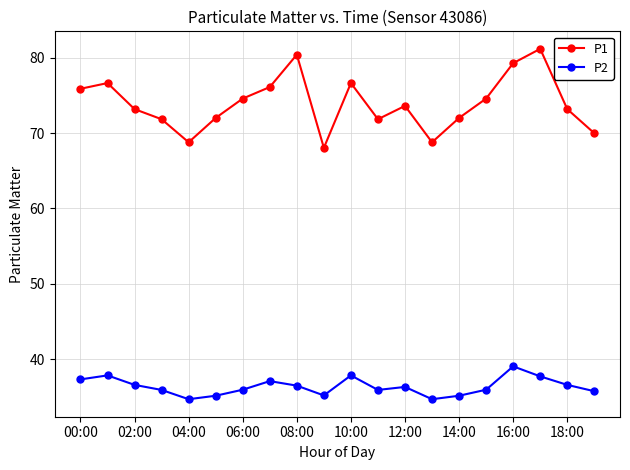

Rank the series by their maximum value, from lowest to highest.

P2, P1